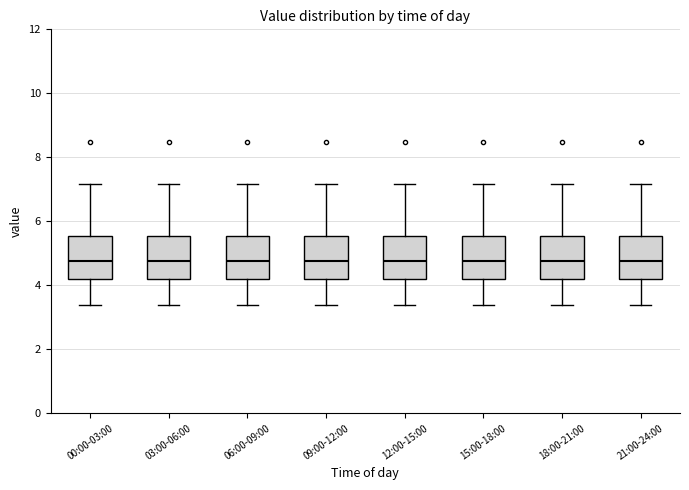

Where is the upper edge of the box for 15:00-18:00 on the y-axis? The values are not printed on the chart, so give them approximately, as read against the axis.

5.6